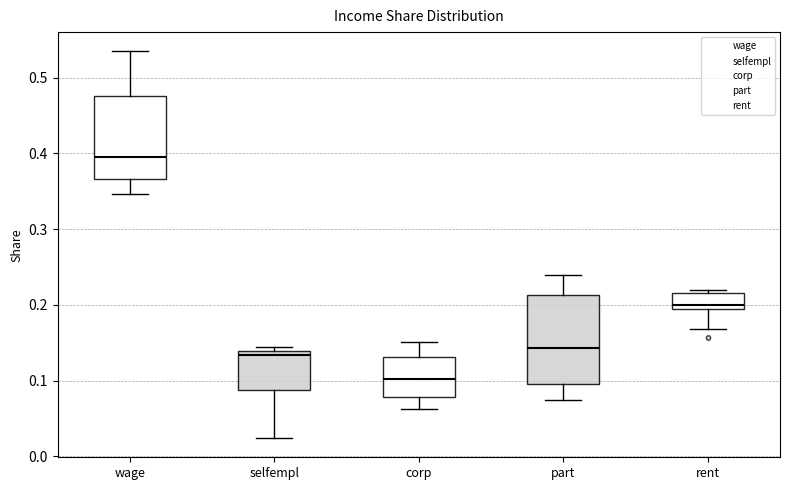

Reading left to right, read every box against the y-axis: the position of its median line, the range the box covers, and the ends of its whiskers. The values are not printed on the chart, so give them approximately, as read against the axis.

wage: median 0.39, box 0.37 to 0.48, whiskers 0.35 to 0.53
selfempl: median 0.13, box 0.09 to 0.14, whiskers 0.02 to 0.14 (just above the box's upper edge)
corp: median 0.10, box 0.08 to 0.13, whiskers 0.06 to 0.15
part: median 0.14, box 0.10 to 0.21, whiskers 0.07 to 0.24
rent: median 0.20, box 0.19 to 0.22, whiskers 0.17 to 0.22 (just above the box's upper edge)